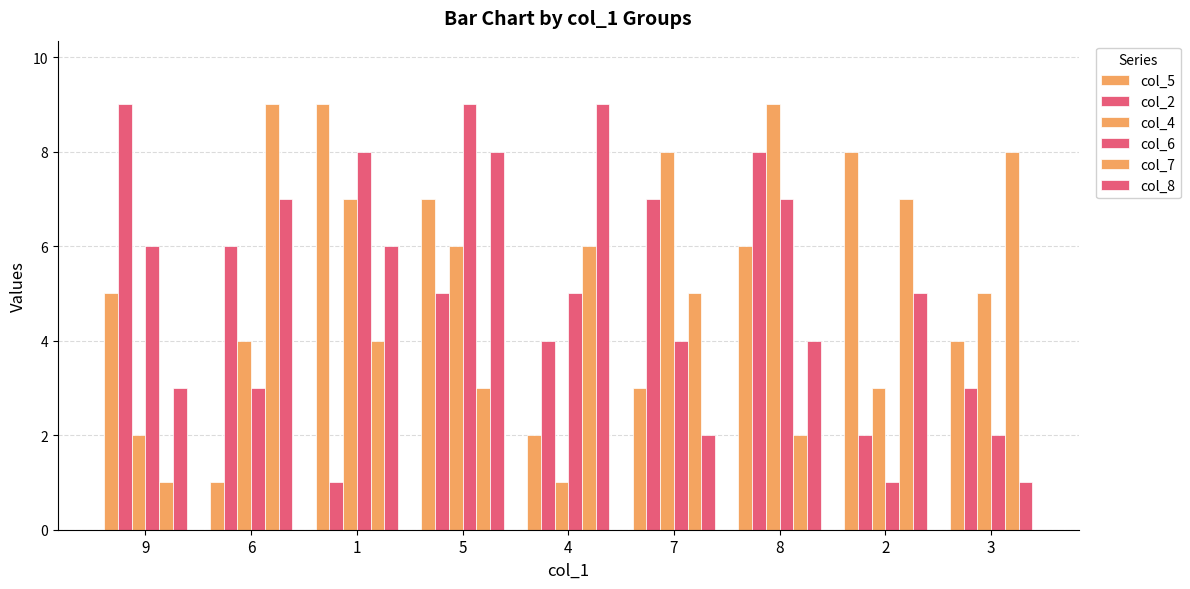

Between 4 and 8, which is larger?

8